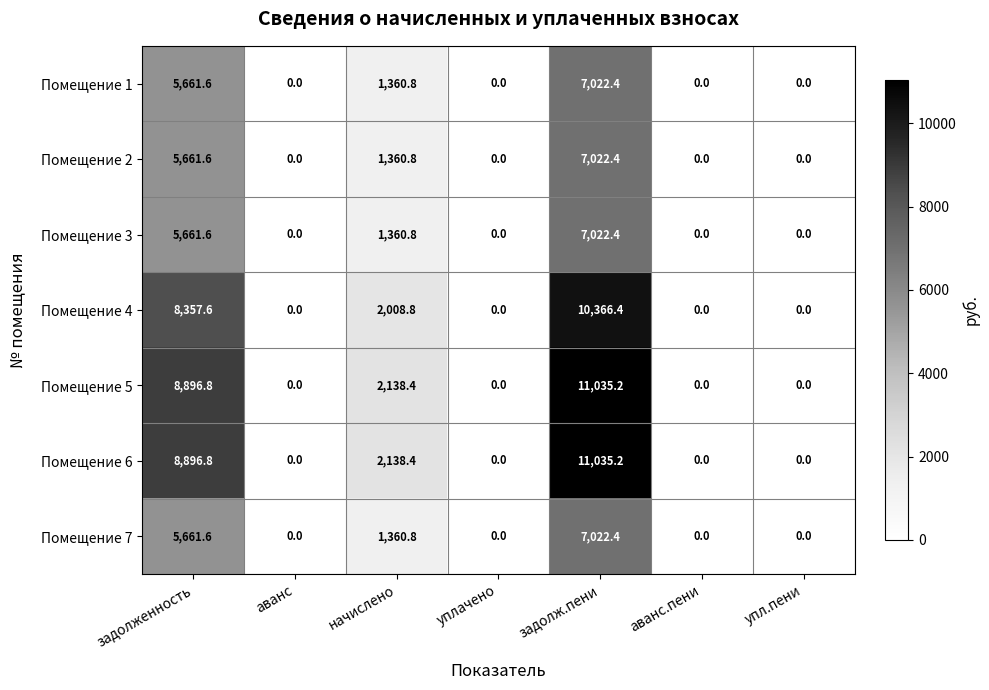

True or false: Помещение 6 has a value of 11035.2 at задолж.пени.

True